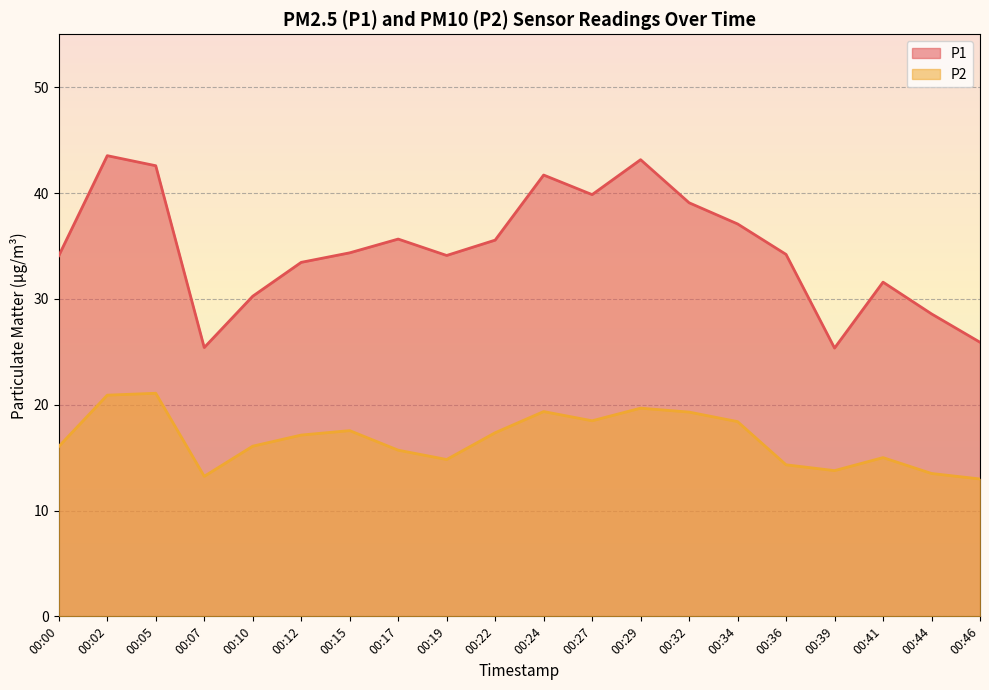

Reading left to right, transcribe all the data shown in this chart.

P1: 00:00=34.1	00:02=43.5	00:05=42.6	00:07=25.4	00:10=30.2	00:12=33.5	00:15=34.4	00:17=35.6	00:19=34.1	00:22=35.5	00:24=41.7	00:27=39.9	00:29=43.1	00:32=39.1	00:34=37.1	00:36=34.2	00:39=25.4	00:41=31.6	00:44=28.6	00:46=25.9
P2: 00:00=16.1	00:02=20.9	00:05=21.1	00:07=13.2	00:10=16.1	00:12=17.1	00:15=17.6	00:17=15.7	00:19=14.8	00:22=17.4	00:24=19.4	00:27=18.5	00:29=19.7	00:32=19.3	00:34=18.4	00:36=14.3	00:39=13.8	00:41=15.0	00:44=13.5	00:46=13.0